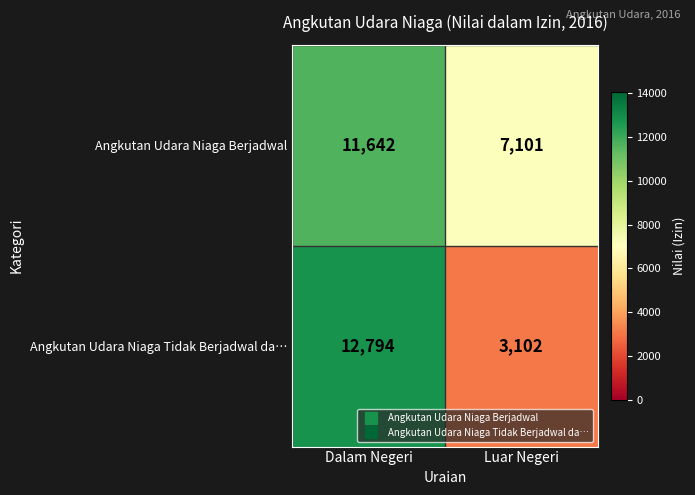

How many categories are shown in the chart?

2